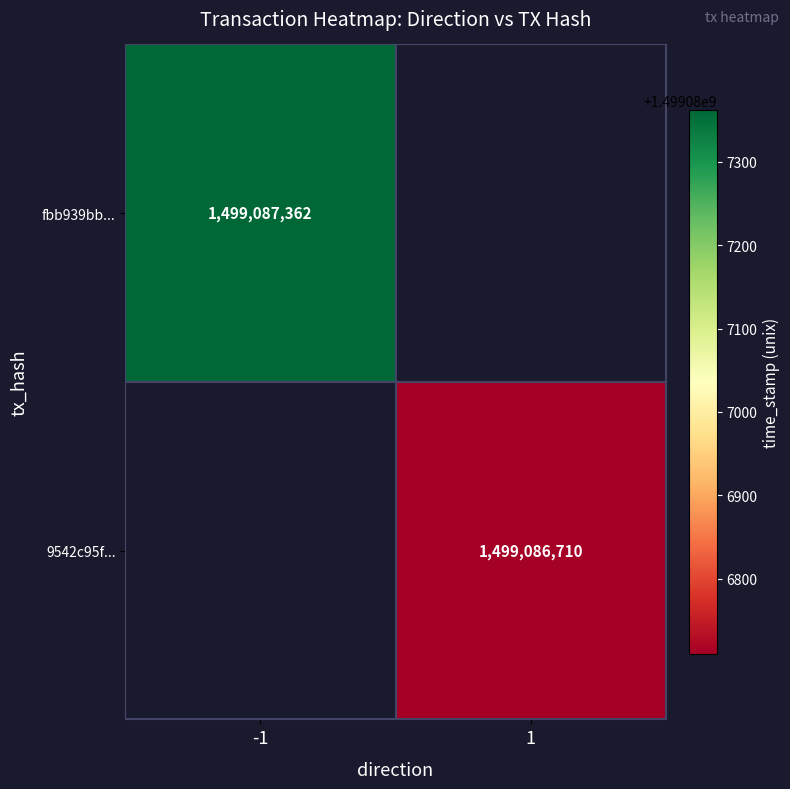

Reading left to right, extract all data points from this chart.

fbb939bb596a283b66603226a2840cb341c18c1: direction=-1	time_stamp=1499087362
9542c95f57f35d4fc9711e6b4b9249df473cedc: direction=1	time_stamp=1499086710